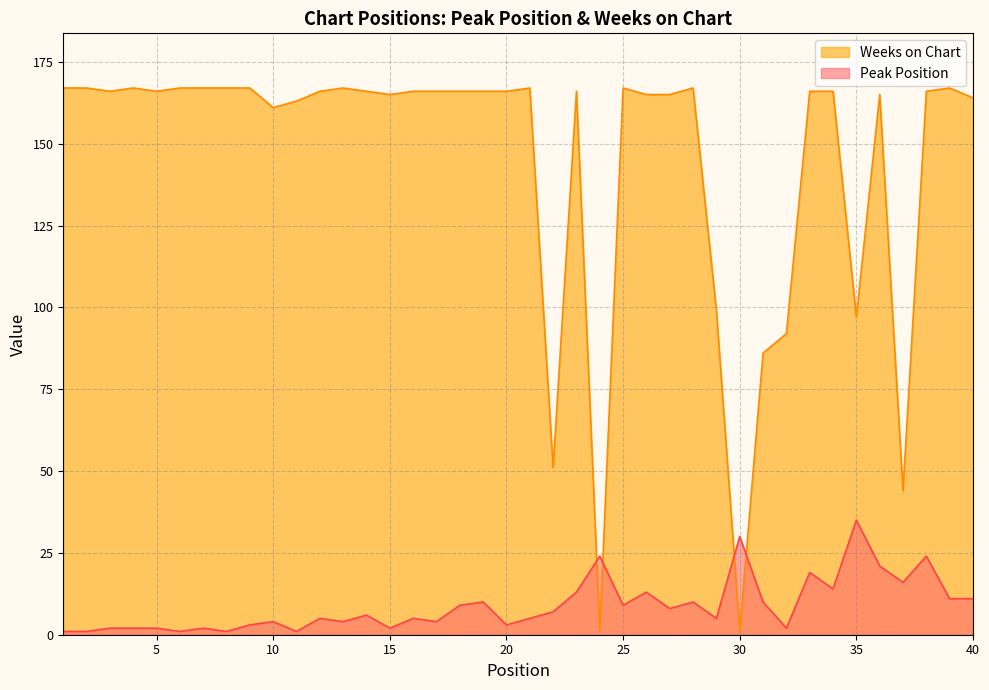

Reading left to right, list all the values displayed in this chart.

Peak Position: 1=1	2=1	3=2	4=2	5=2	6=1	7=2	8=1	9=3	10=4	11=1	12=5	13=4	14=6	15=2	16=5	17=4	18=9	19=10	20=3	21=5	22=7	23=13	24=24	25=9	26=13	27=8	28=10	29=5	30=30	31=10	32=2	33=19	34=14	35=35	36=21	37=16	38=24	39=11	40=11
Weeks on Chart: 1=167	2=167	3=166	4=167	5=166	6=167	7=167	8=167	9=167	10=161	11=163	12=166	13=167	14=166	15=165	16=166	17=166	18=166	19=166	20=166	21=167	22=51	23=166	24=1	25=167	26=165	27=165	28=167	29=99	30=1	31=86	32=92	33=166	34=166	35=97	36=165	37=44	38=166	39=167	40=164